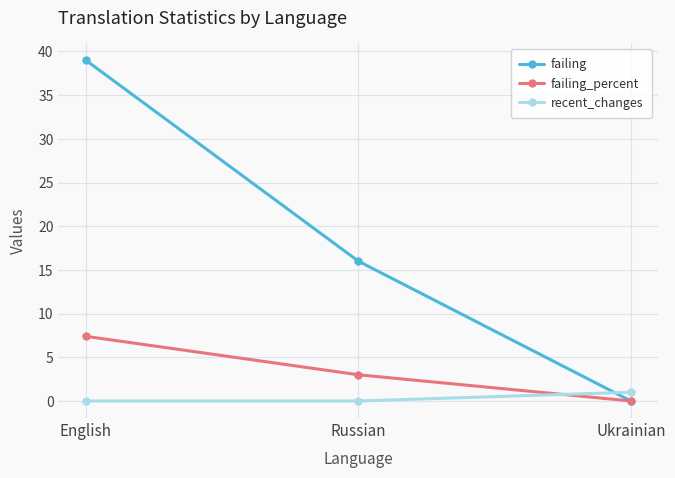

Between English and Ukrainian, which series saw the biggest shift?

failing